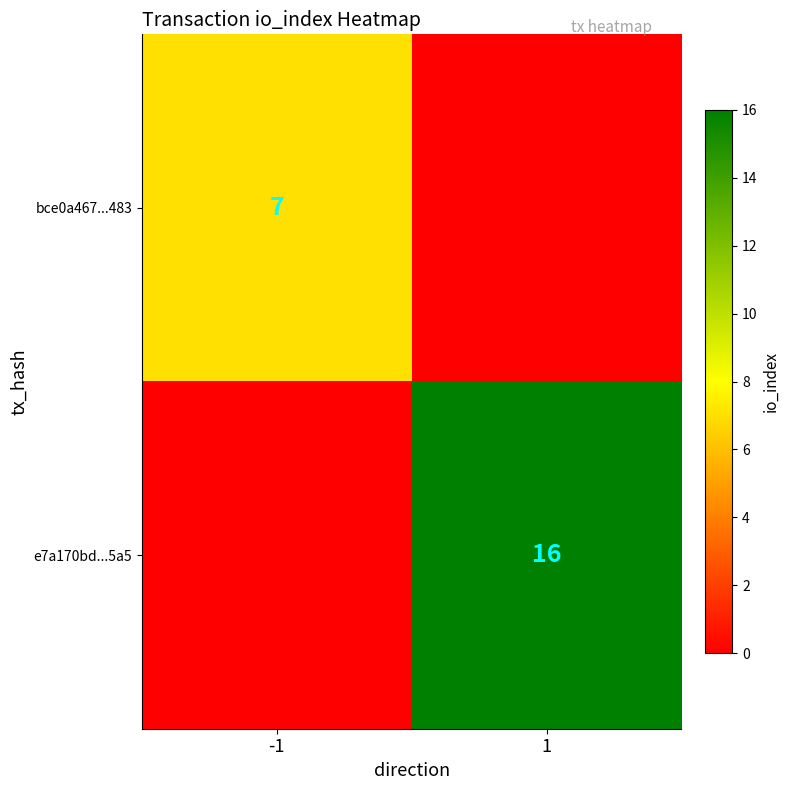

True or false: e7a170bd...5a5 has a value of 22 at 1.

False